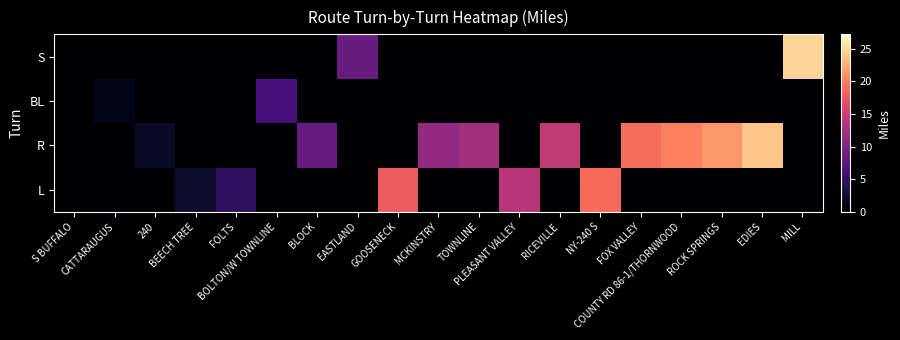

Reading left to right, list all the values displayed in this chart.

L: S BUFFALO=0.0	CATTARAUGUS=0.2	240=0.0	BEECH TREE=2.3	FOLTS=4.6	BOLTON/W TOWNLINE=0.0	BLOCK=0.0	EASTLAND=0.0	GOOSENECK=17.9	MCKINSTRY=0.0	TOWNLINE=0.0	PLEASANT VALLEY=13.7	RICEVILLE=0.0	NY-240 S=18.7	FOX VALLEY=0.0	COUNTY RD 86-1/THORNWOOD=0.0	ROCK SPRINGS=0.0	EDIES=0.0	MILL=0.0
R: S BUFFALO=0.0	CATTARAUGUS=0.0	240=2.0	BEECH TREE=0.0	FOLTS=0.0	BOLTON/W TOWNLINE=0.0	BLOCK=8.2	EASTLAND=0.0	GOOSENECK=0.0	MCKINSTRY=11.2	TOWNLINE=12.3	PLEASANT VALLEY=0.0	RICEVILLE=14.3	NY-240 S=0.0	FOX VALLEY=19.0	COUNTY RD 86-1/THORNWOOD=20.0	ROCK SPRINGS=21.3	EDIES=23.8	MILL=0.0
BL: S BUFFALO=0.0	CATTARAUGUS=1.2	240=0.0	BEECH TREE=0.0	FOLTS=0.0	BOLTON/W TOWNLINE=6.2	BLOCK=0.0	EASTLAND=0.0	GOOSENECK=0.0	MCKINSTRY=0.0	TOWNLINE=0.0	PLEASANT VALLEY=0.0	RICEVILLE=0.0	NY-240 S=0.0	FOX VALLEY=0.0	COUNTY RD 86-1/THORNWOOD=0.0	ROCK SPRINGS=0.0	EDIES=0.0	MILL=0.0
S: S BUFFALO=0.0	CATTARAUGUS=0.0	240=0.0	BEECH TREE=0.0	FOLTS=0.0	BOLTON/W TOWNLINE=0.0	BLOCK=0.0	EASTLAND=8.5	GOOSENECK=0.0	MCKINSTRY=0.0	TOWNLINE=0.0	PLEASANT VALLEY=0.0	RICEVILLE=0.0	NY-240 S=0.0	FOX VALLEY=0.0	COUNTY RD 86-1/THORNWOOD=0.0	ROCK SPRINGS=0.0	EDIES=0.0	MILL=24.8